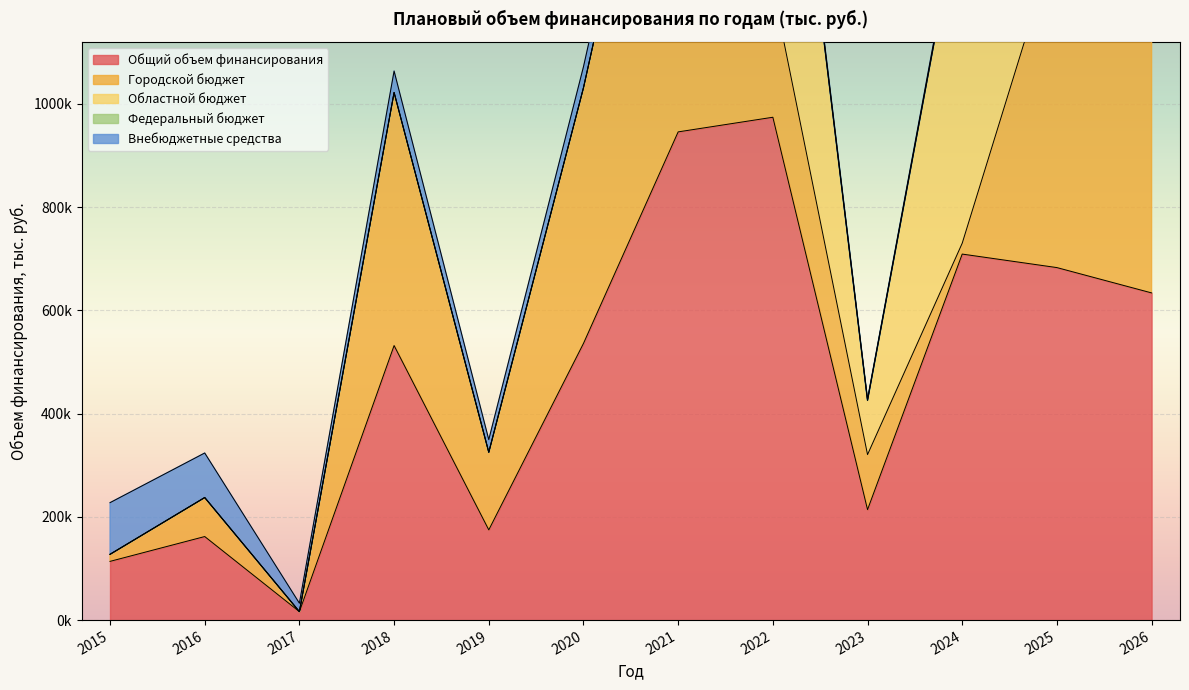

What is the difference between the Внебюджетные средства values at 2025 and 2023?

39641.9